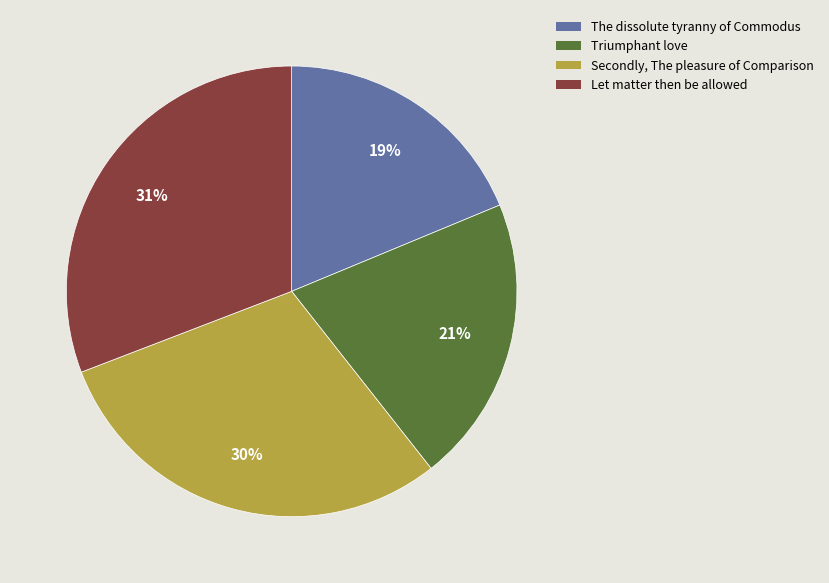

Count the number of slices in the pie.

4